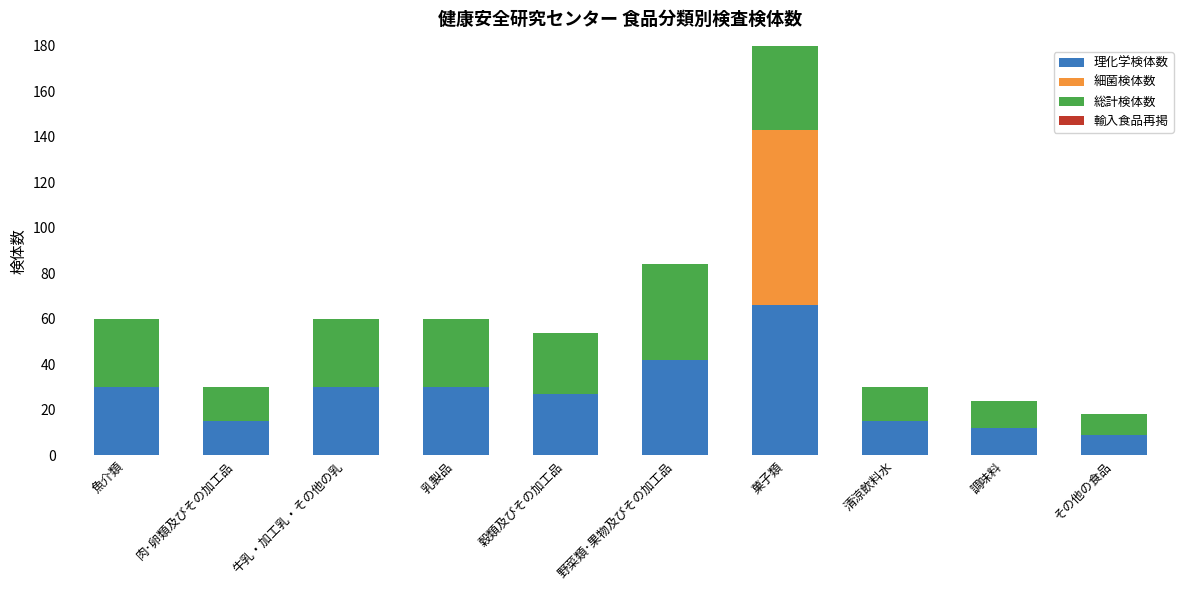

What is the difference between the highest and lowest values at その他の食品?

9